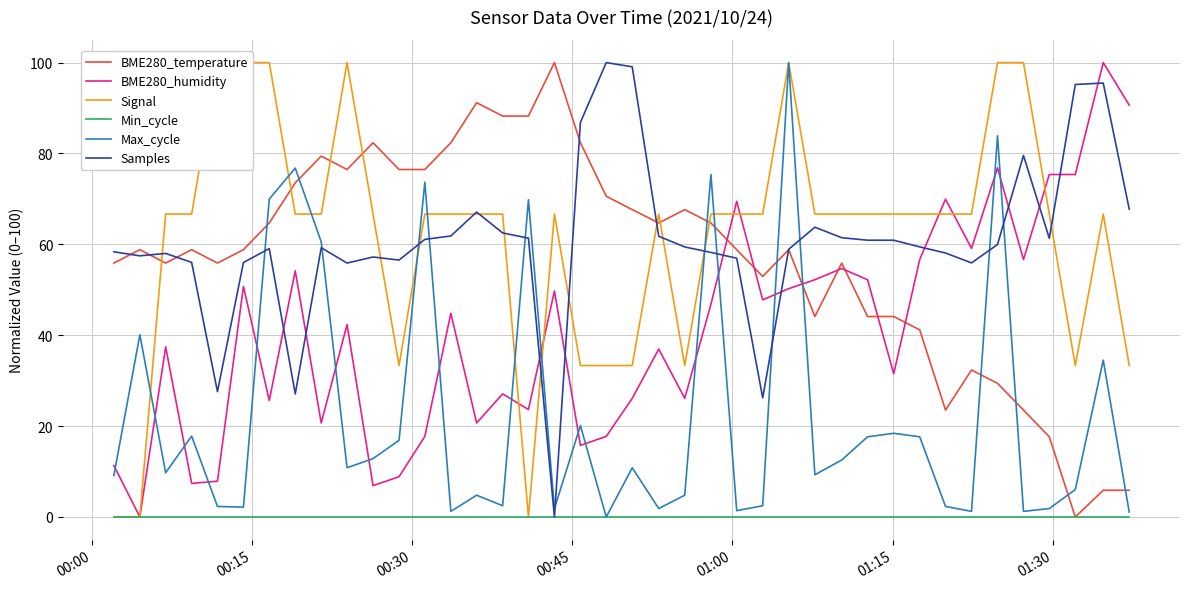

What is the highest value of the BME280_humidity series?

100.0